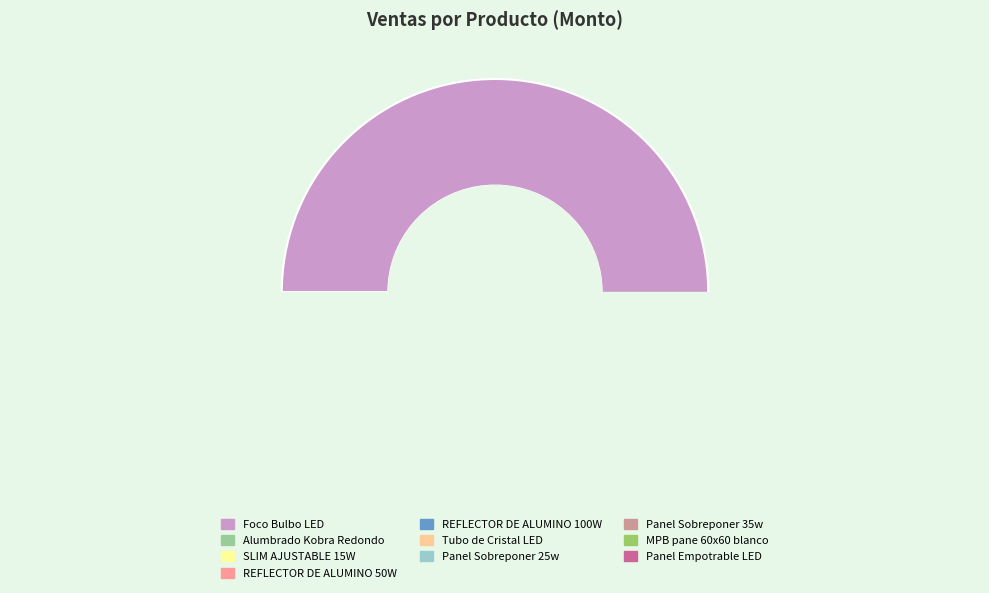

How many slices are in this pie chart?

10